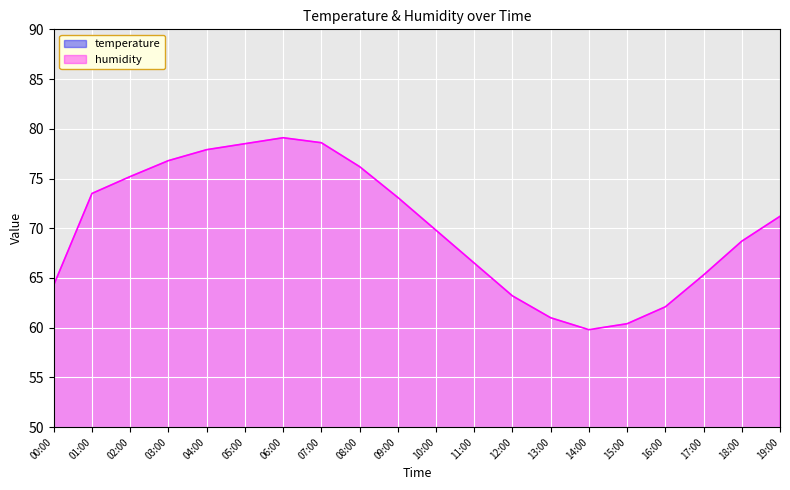

Reading left to right, list all the values displayed in this chart.

temperature: 00:00=27.1	01:00=24.4	02:00=24.0	03:00=23.6	04:00=23.3	05:00=23.1	06:00=23.0	07:00=23.2	08:00=24.1	09:00=25.3	10:00=26.5	11:00=27.8	12:00=28.9	13:00=29.5	14:00=29.8	15:00=29.6	16:00=28.9	17:00=27.8	18:00=26.5	19:00=25.6
humidity: 00:00=64.3	01:00=73.5	02:00=75.2	03:00=76.8	04:00=77.9	05:00=78.5	06:00=79.1	07:00=78.6	08:00=76.2	09:00=73.1	10:00=69.8	11:00=66.5	12:00=63.2	13:00=61.0	14:00=59.8	15:00=60.4	16:00=62.1	17:00=65.3	18:00=68.7	19:00=71.2